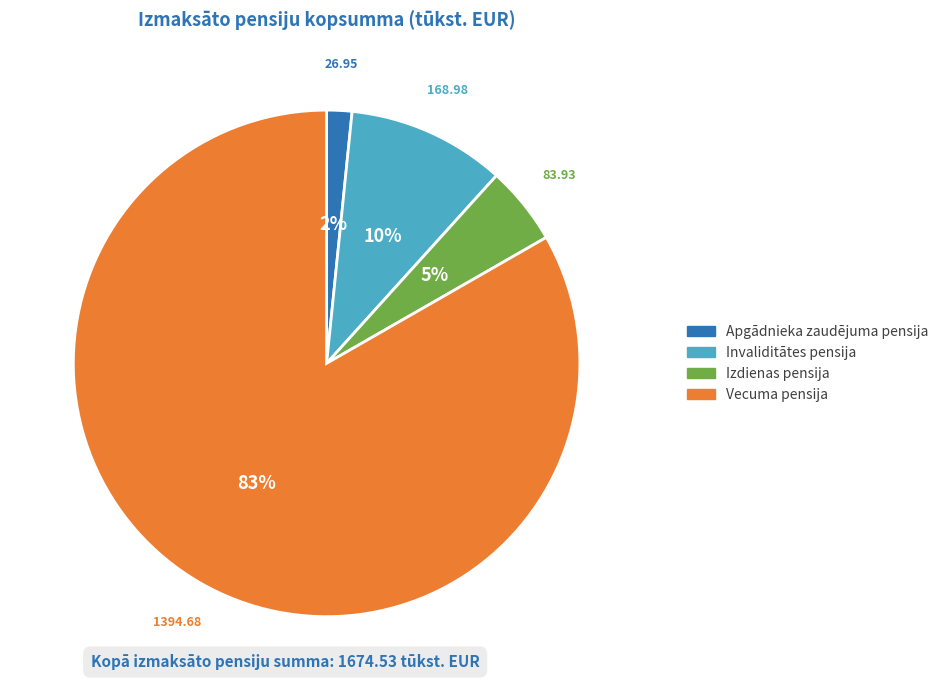

To the nearest percent, what portion does Invaliditātes pensija represent?

10%